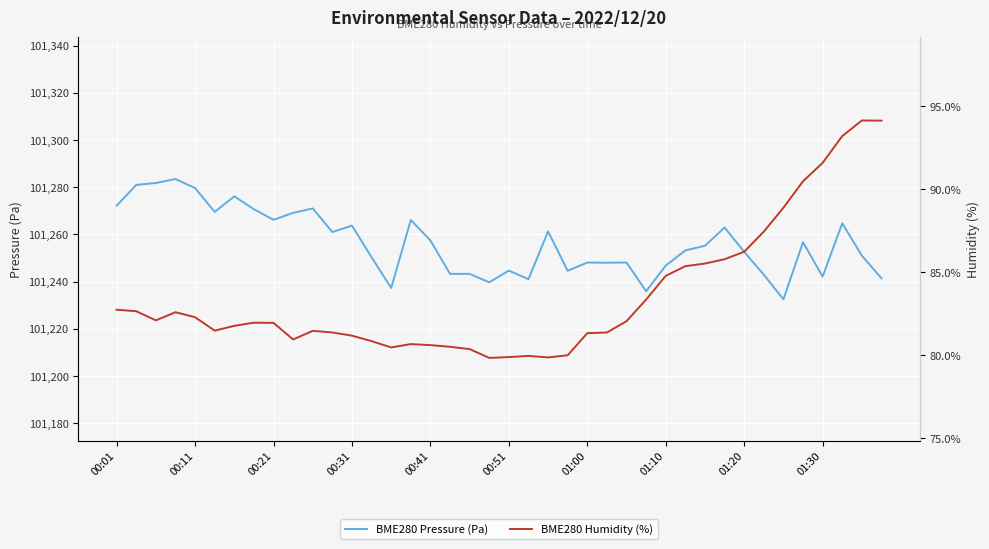

At which label does BME280 Pressure (Pa) reach its minimum?

34